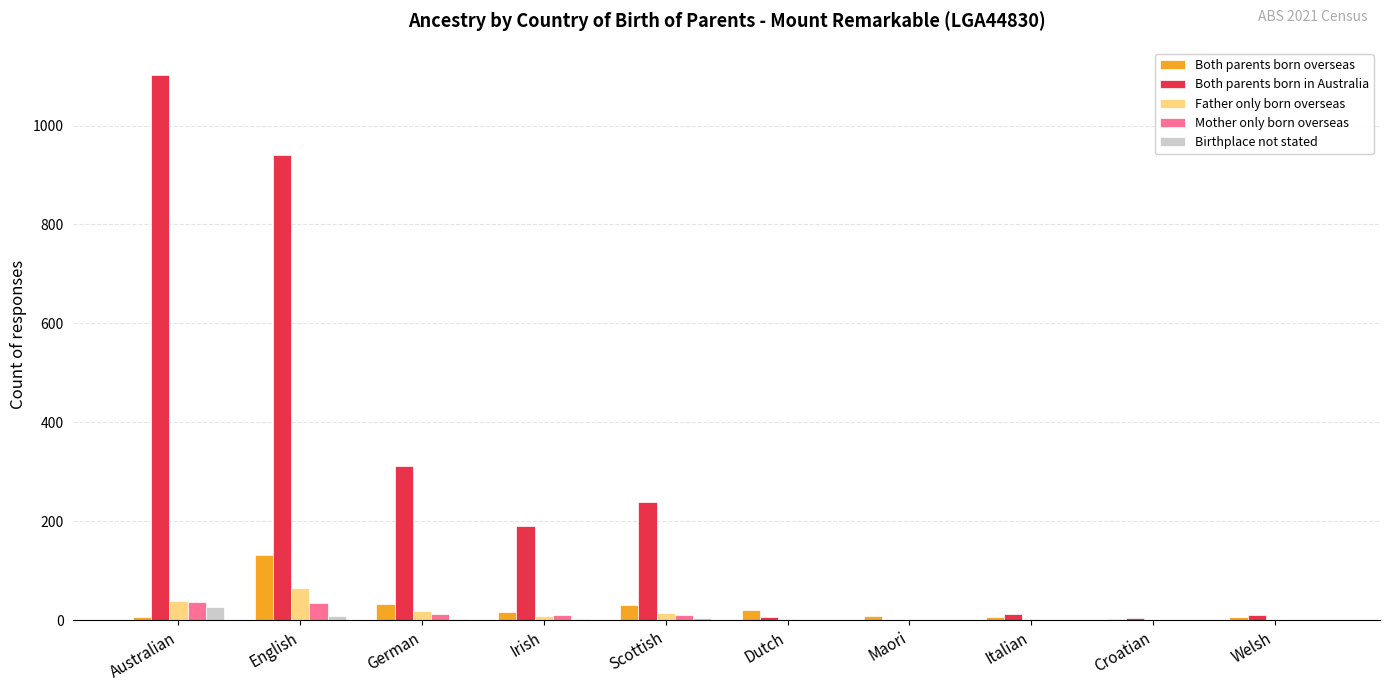

How many data points does each series have?

10